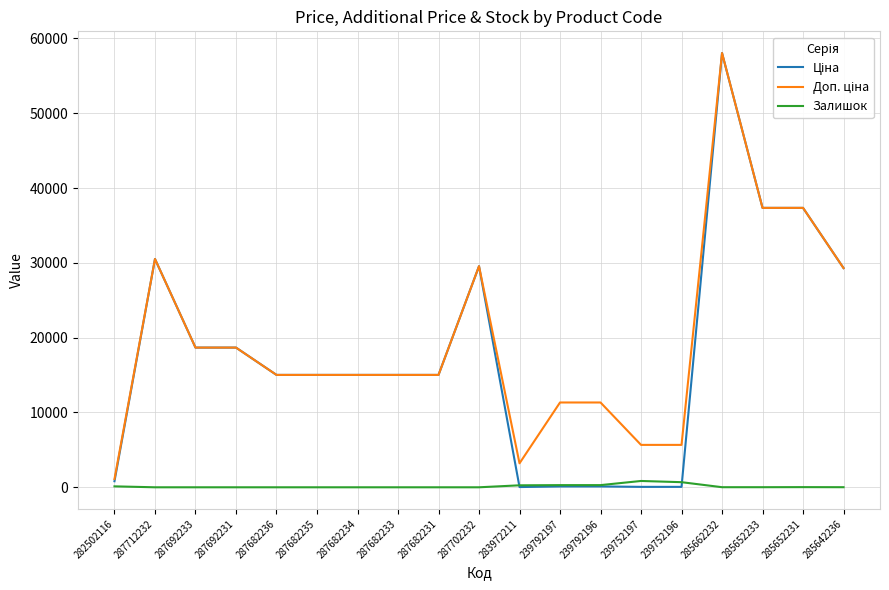

What is the maximum value shown in the chart?

58037.0